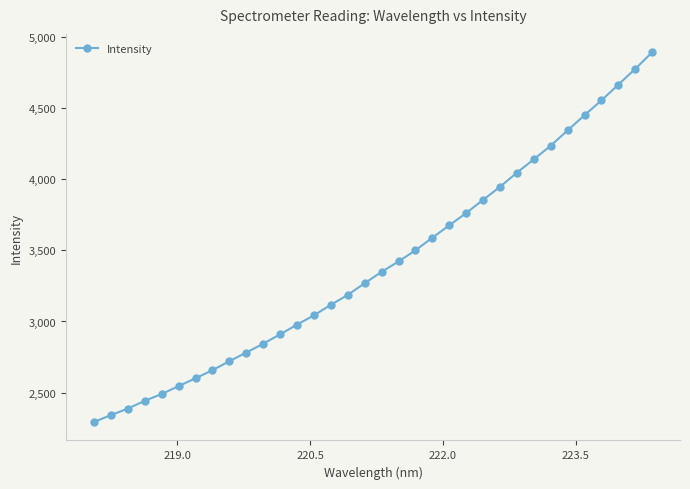

How many data points does each series have?

34